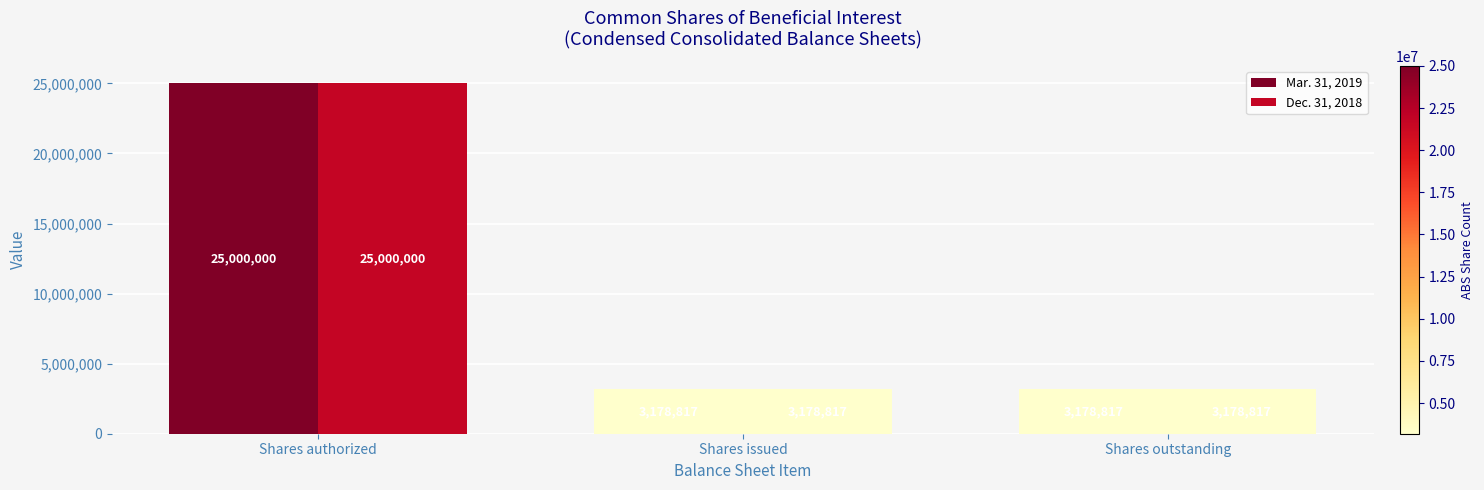

What position from the right is Shares issued?

2